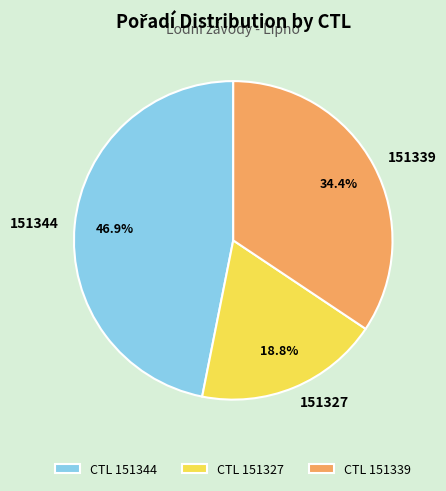

To the nearest percent, what portion does 151344 represent?

47%